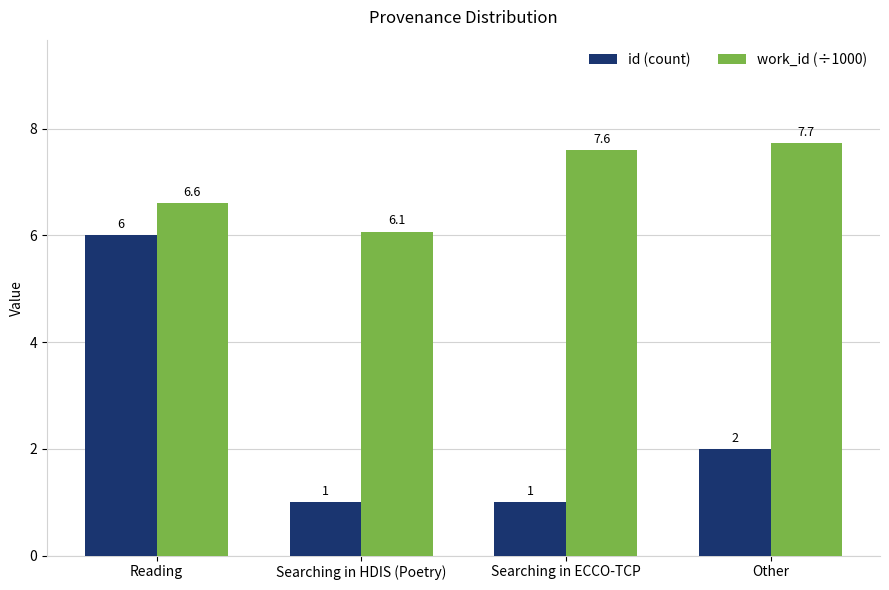

How many data points in id (count) are less than 2?

2